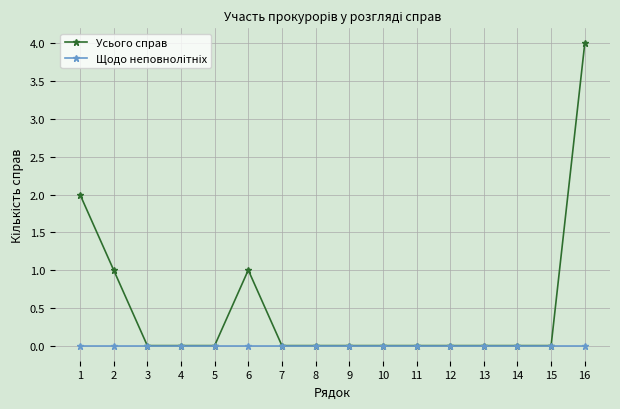

Count the number of categories in the chart.

16